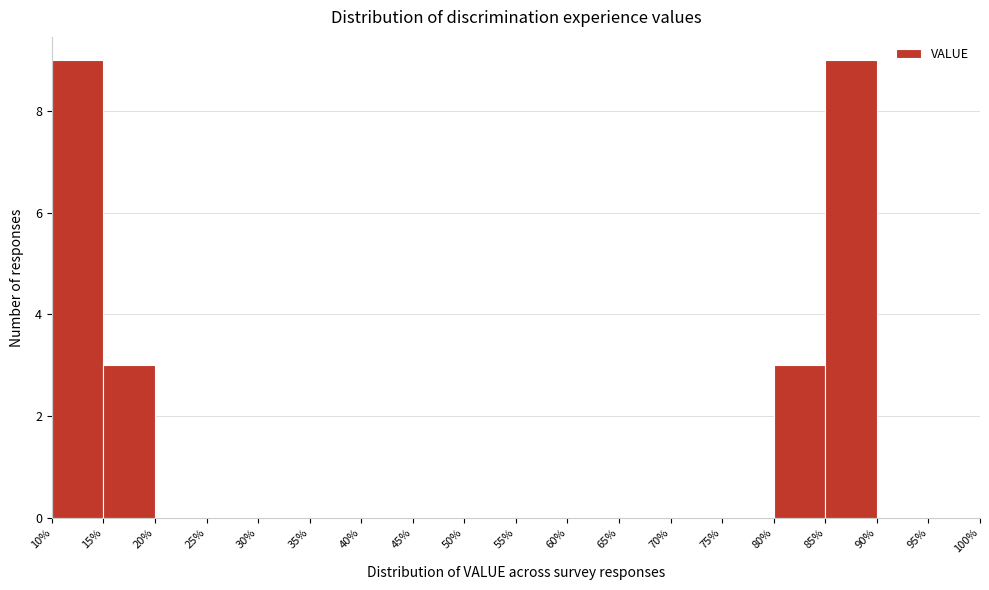

What is the height of the bar covering 10% to 15% on the x-axis? The values are not printed on the chart, so give them approximately, as read against the axis.

9